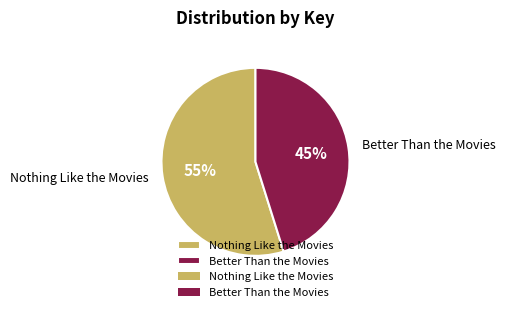

To the nearest percent, what percentage of the pie is Better Than the Movies?

45%